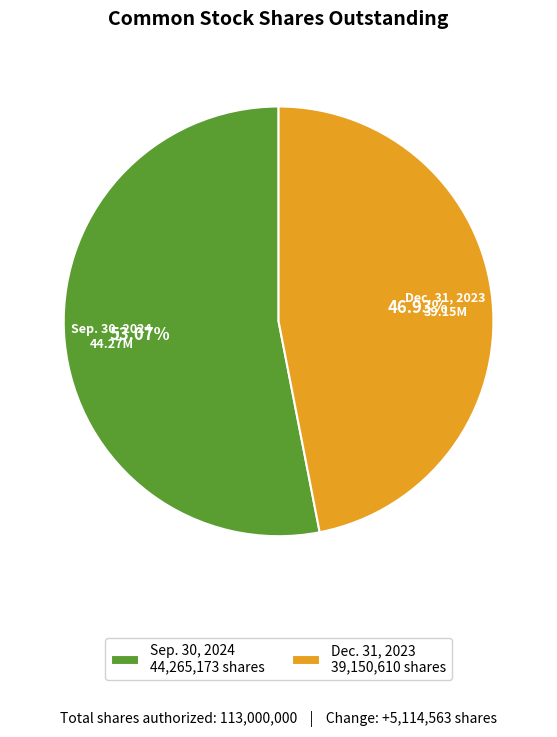

To the nearest percent, what portion does Dec. 31, 2023 represent?

47%